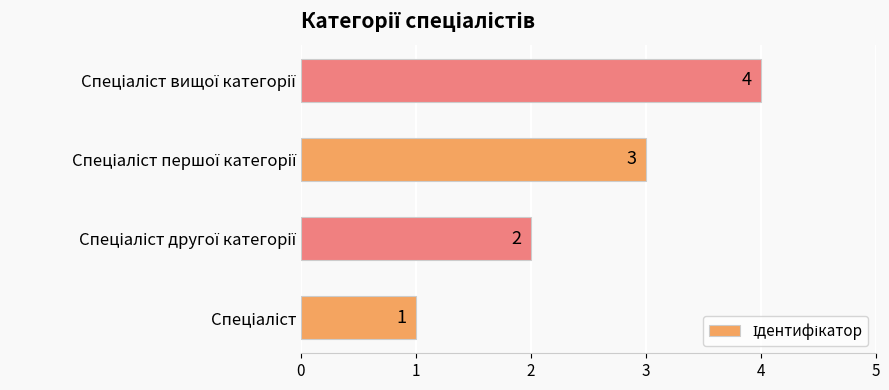

Count the values in the range 2 to 4.

3